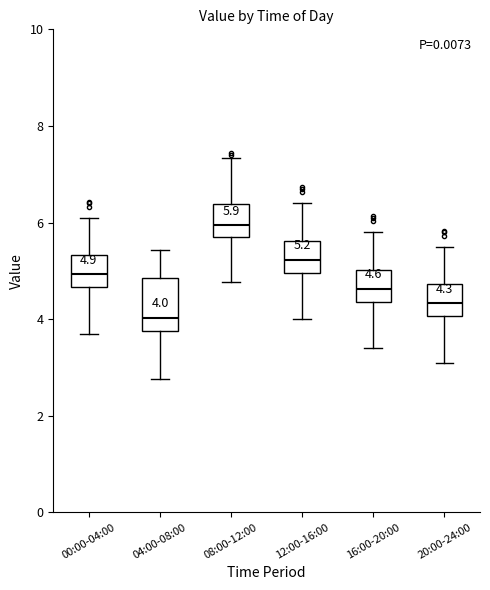

Which box's median line is the lowest?

04:00-08:00